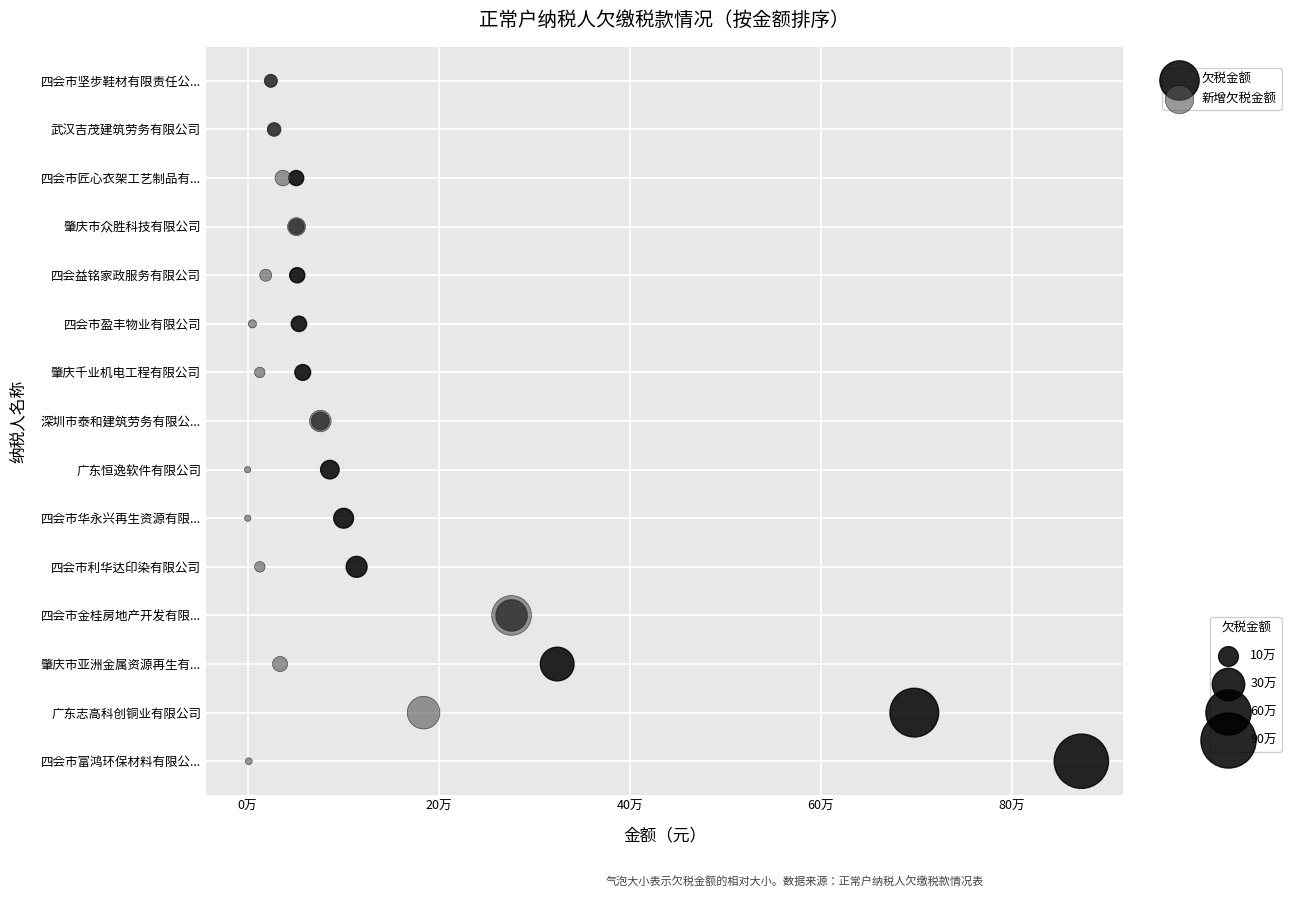

What are all the series names shown in the legend?

欠税金额, 新增欠税金额